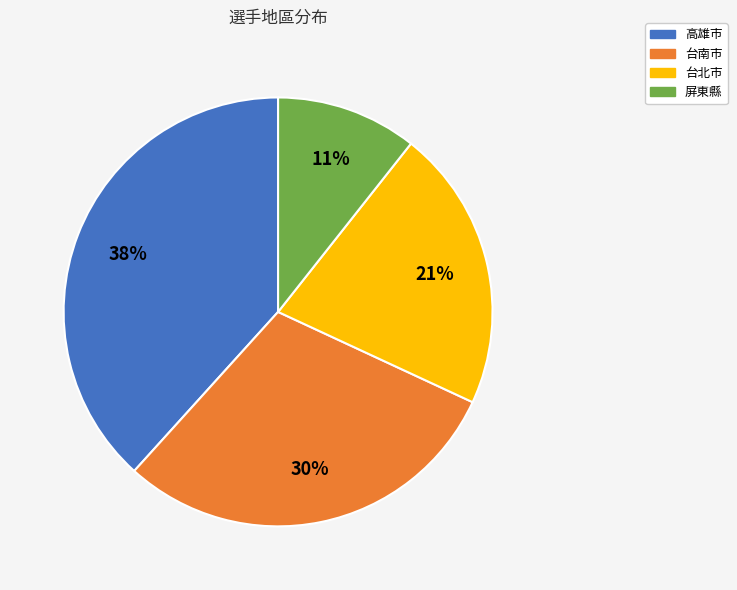

Between 屏東縣 and 台南市, which is larger?

台南市